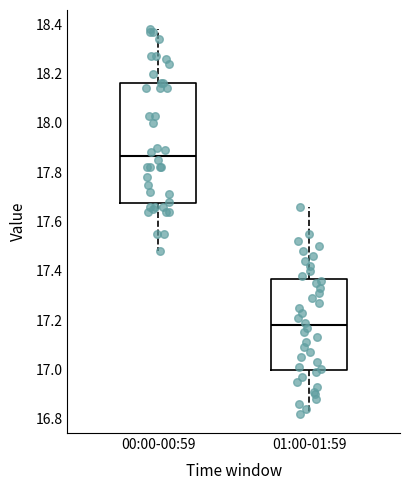

Reading left to right, transcribe this box plot: for each box, give where its median line is, the range the box spans, and where its two whiskers end, as read against the y-axis. The values are not printed on the chart, so give them approximately, as read against the axis.

00:00-00:59: median 17.86, box 17.68 to 18.16, whiskers 17.48 to 18.38
01:00-01:59: median 17.18, box 17.00 to 17.36, whiskers 16.82 to 17.66